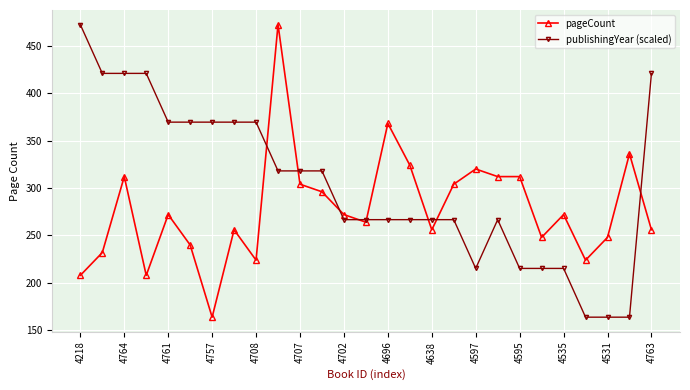

What is the value of the publishingYear (scaled) point at the 22nd from the left?

215.3